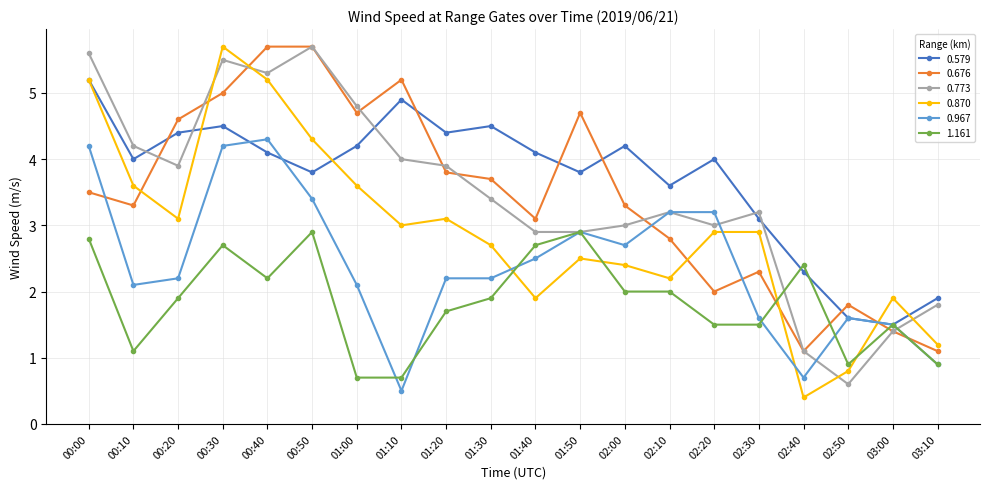

True or false: 0.870 has a value of 0.7 at 02:30.

False